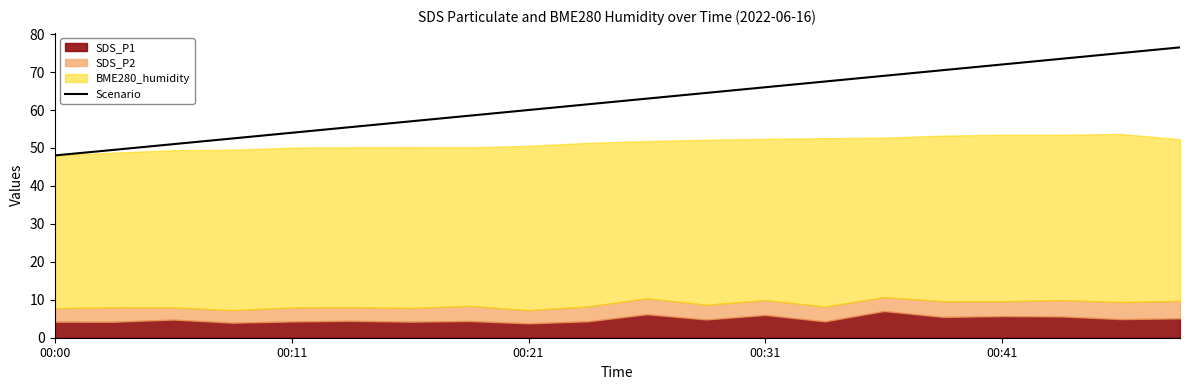

Is it true that Scenario equals 60.0 at 00:21?

True